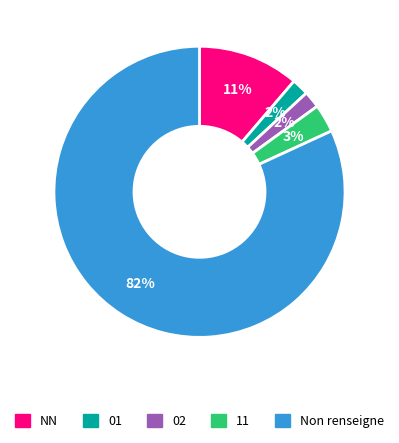

To the nearest percent, what is the average slice percentage?

20%